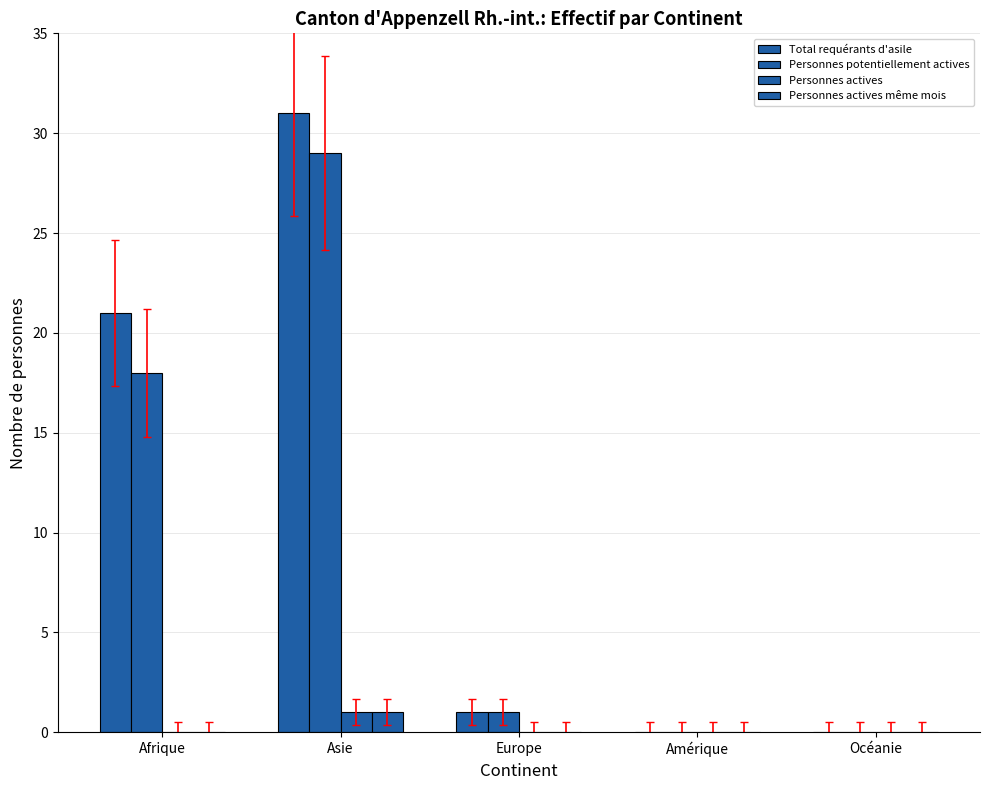

The Total requérants d'asile series shows 29 at Afrique. True or false?

False